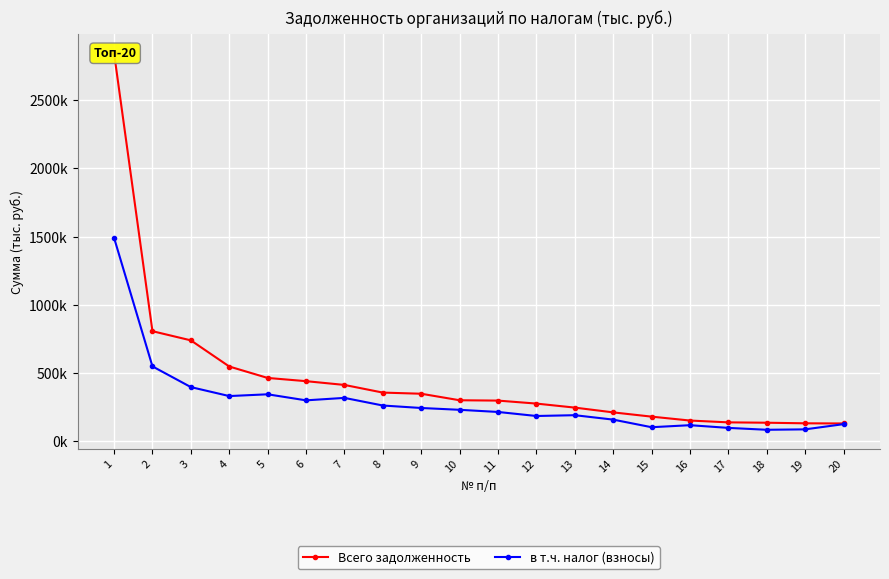

What is the greatest value displayed?

2844310.1